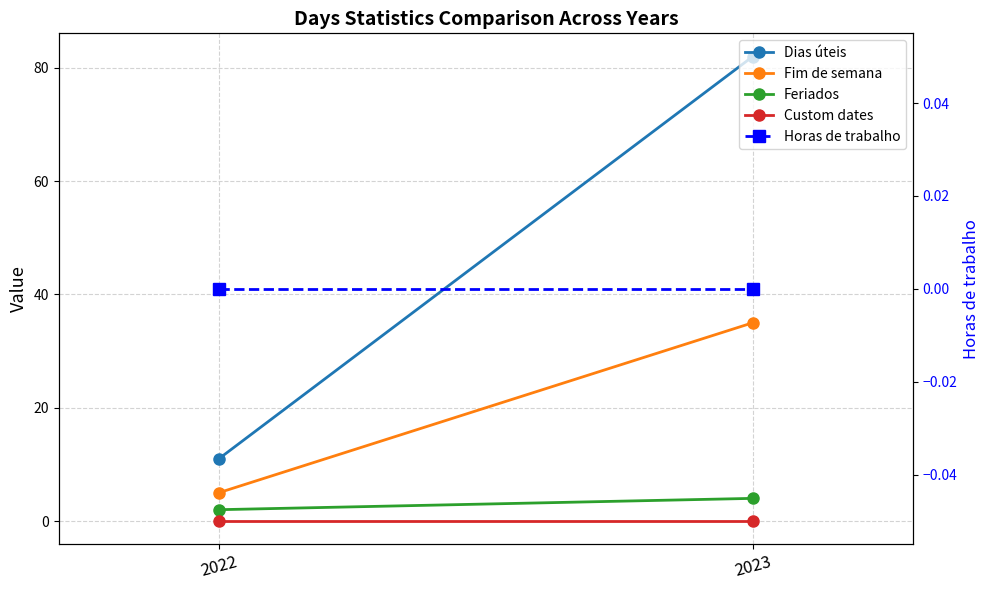

At which label is Feriados closest to 3?

2022